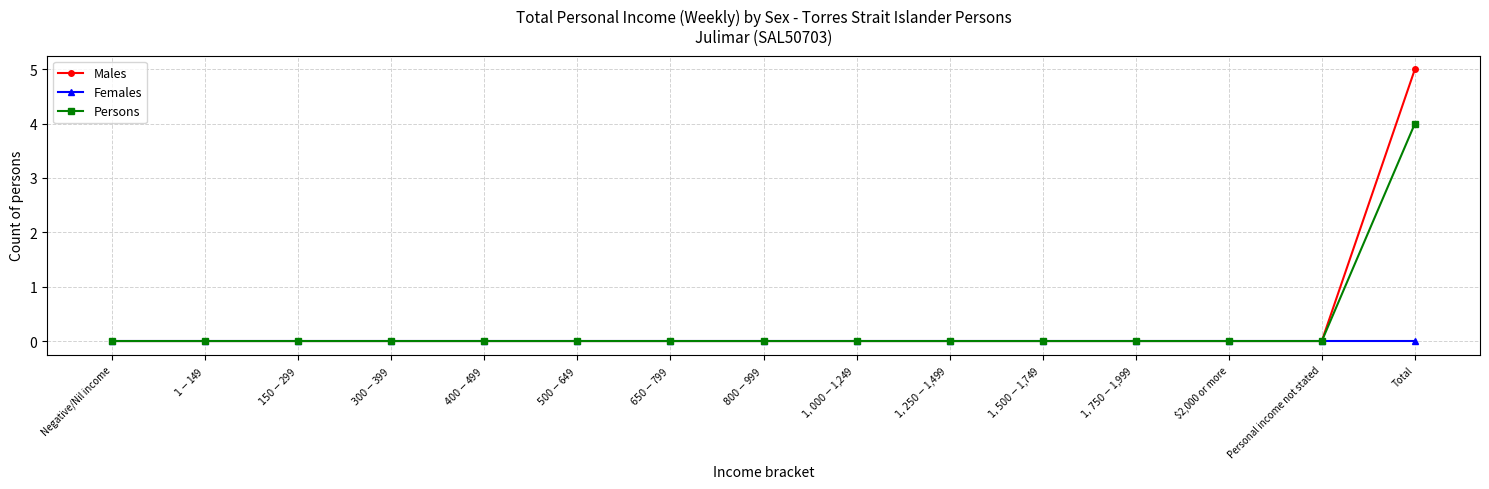

At which category does the chart reach its peak across all series?

Total